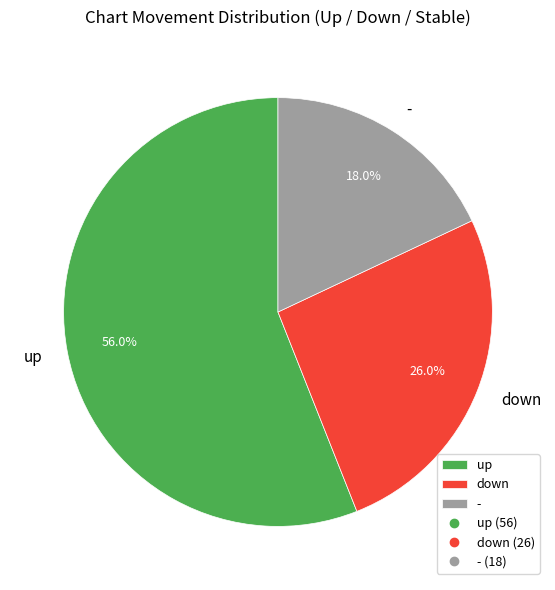

Rank the categories by value from highest to lowest.

up, down, -